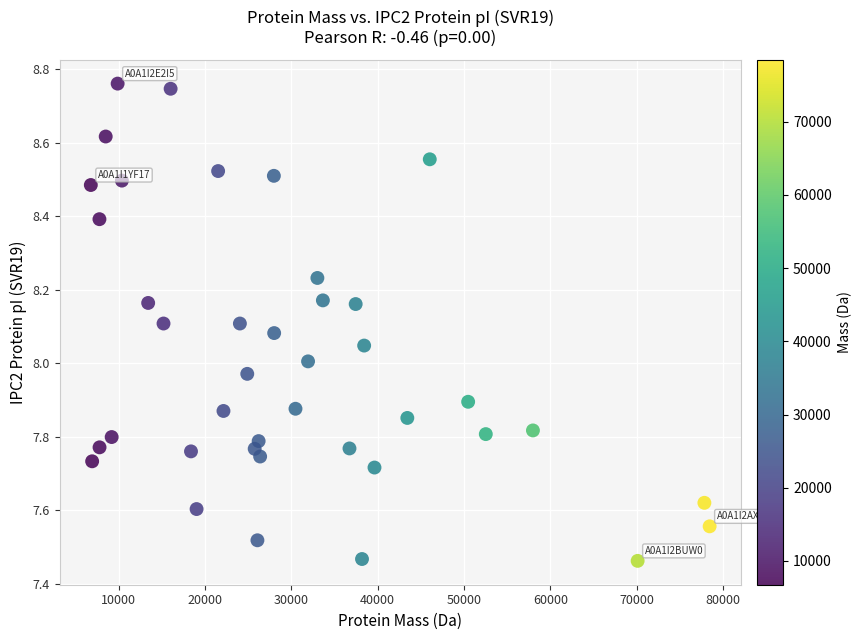

What is the range of X values (max minus min)?

71724.2